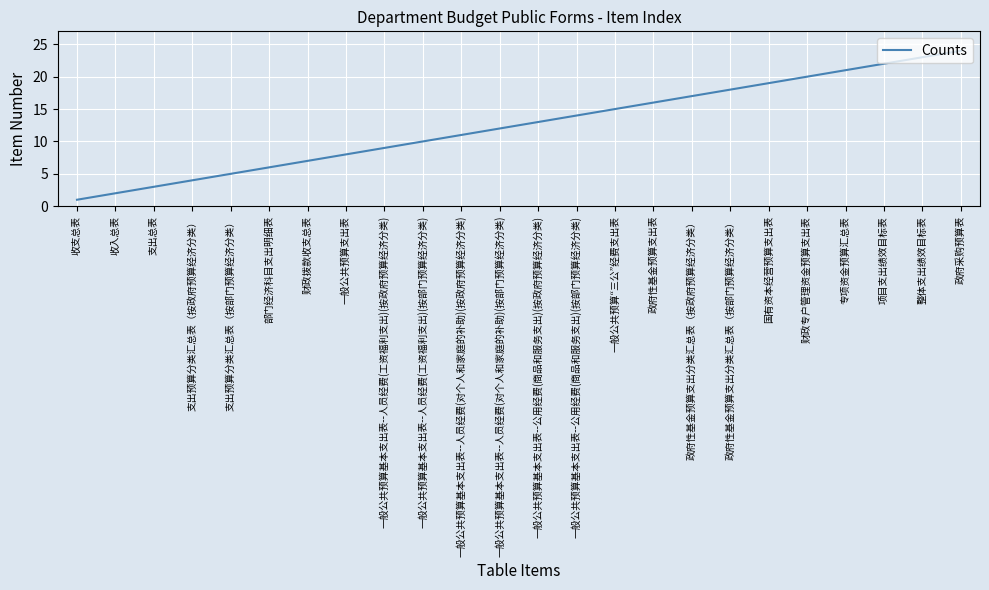

Is it true that the value at 专项资金预算汇总表 is 21?

True